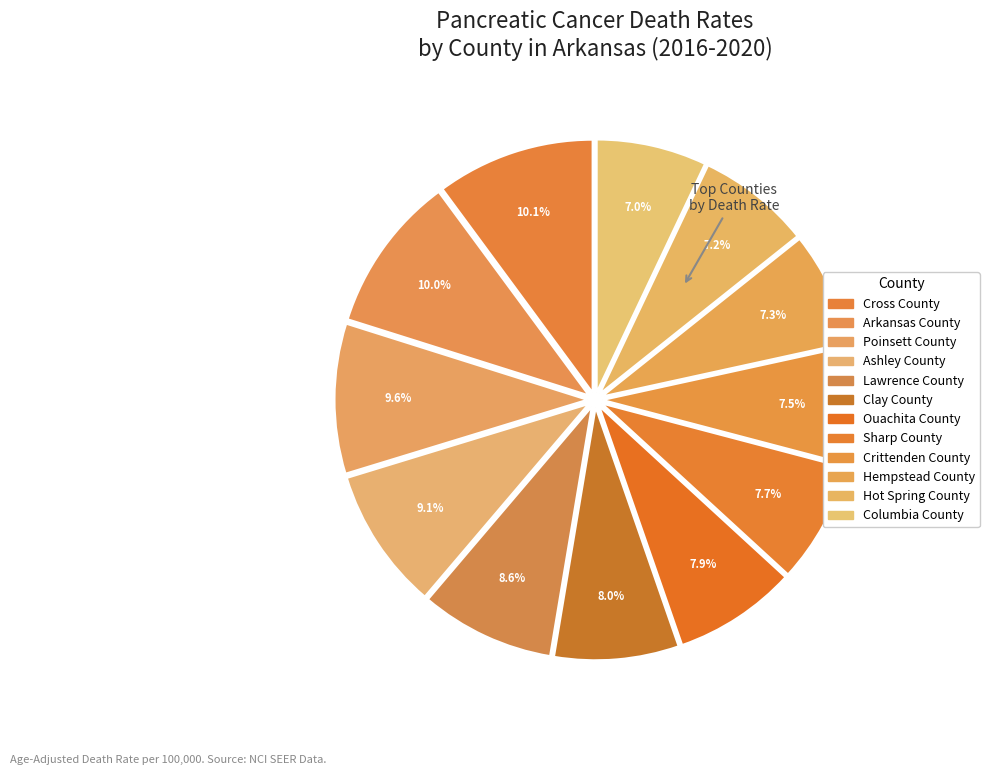

How many segments does this pie chart have?

12